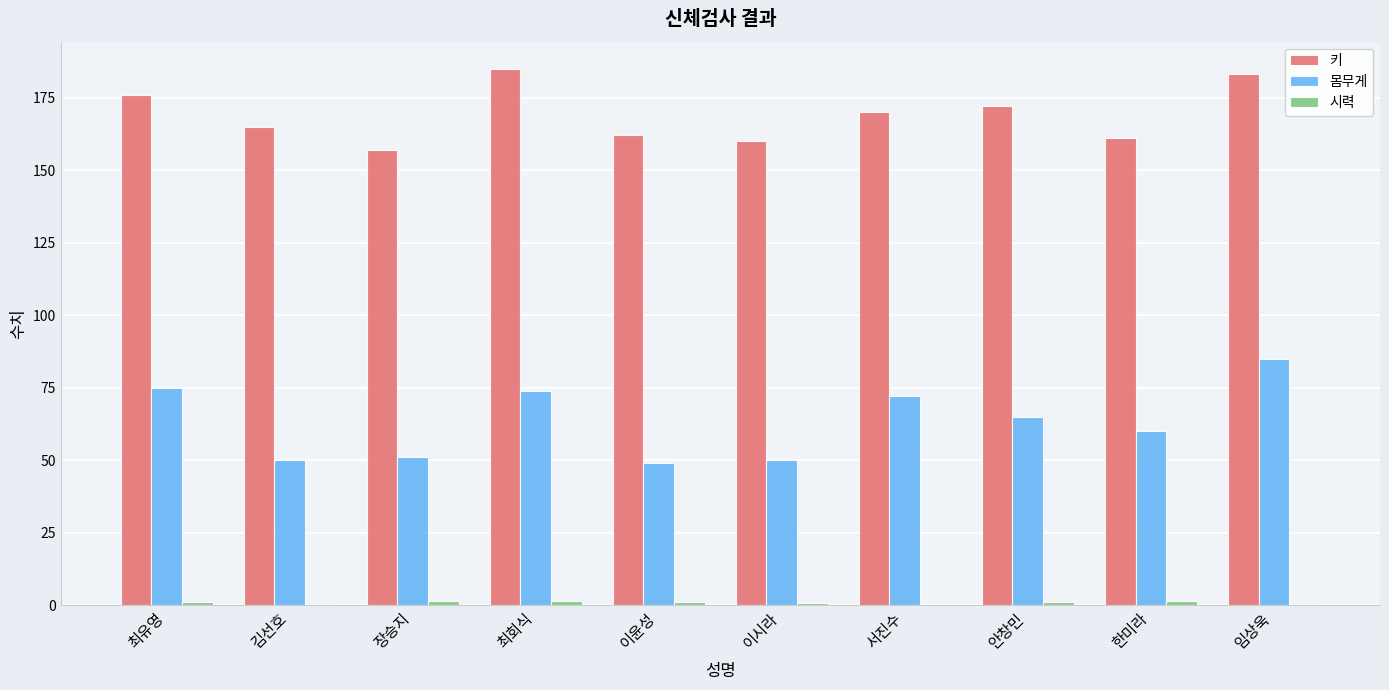

At which category is the sum across all series the highest?

임상욱